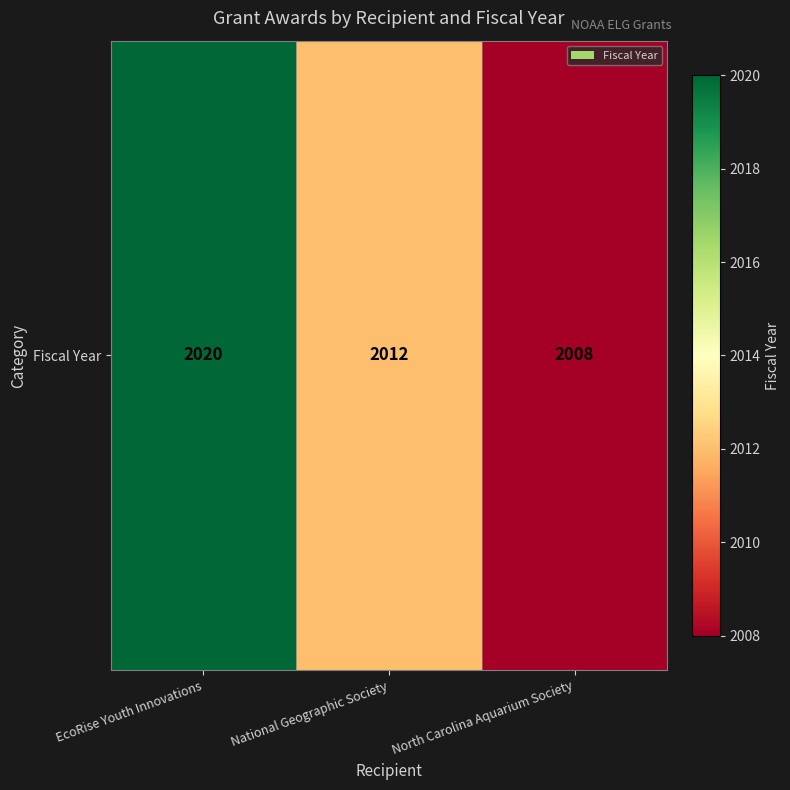

Reading left to right, extract all data points from this chart.

EcoRise Youth Innovations=2020	National Geographic Society=2012	North Carolina Aquarium Society=2008